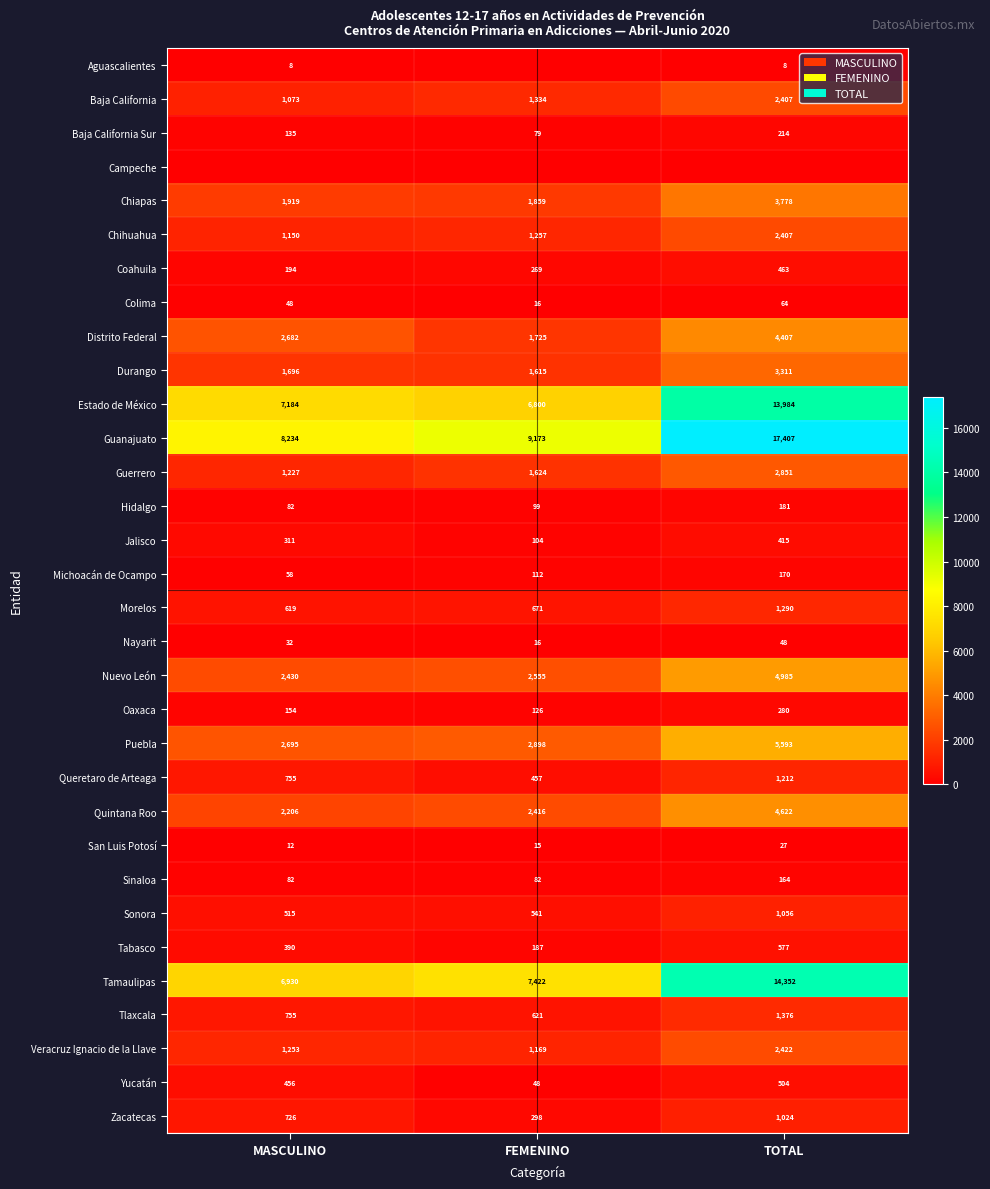

The value of Morelos at FEMENINO is 410. True or false?

False